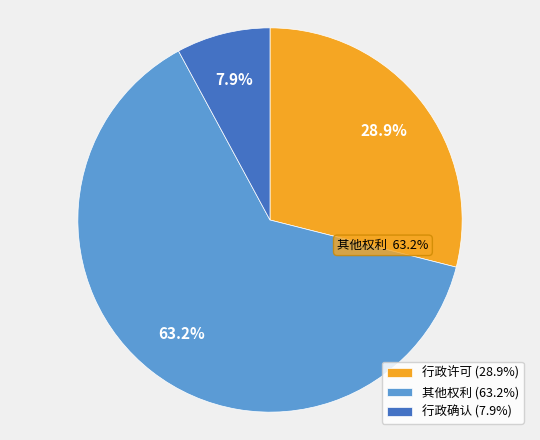

Rank the categories by value from highest to lowest.

其他权利, 行政许可, 行政确认